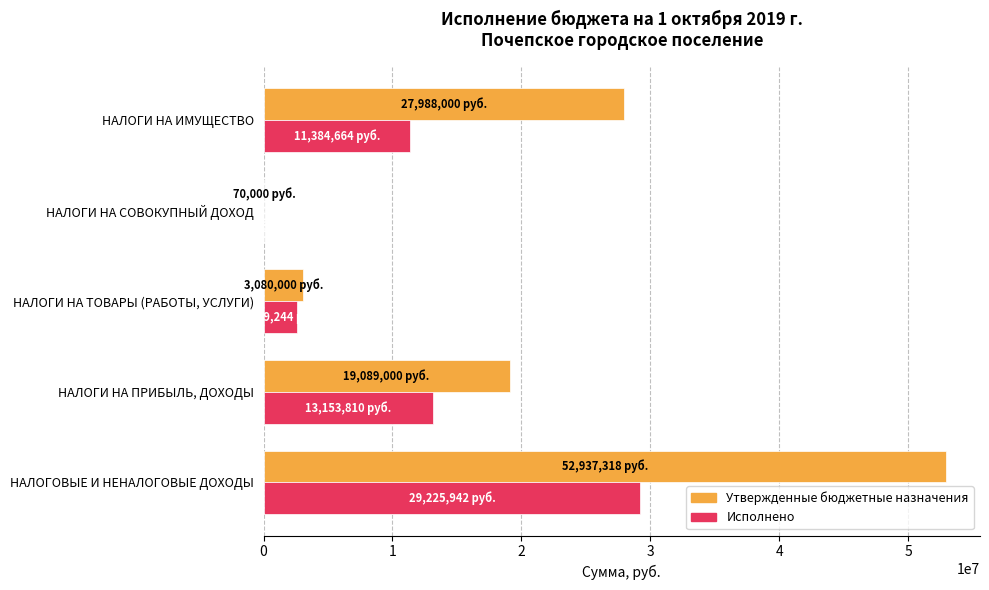

What are all the series names shown in the legend?

Утвержденные бюджетные назначения, Исполнено